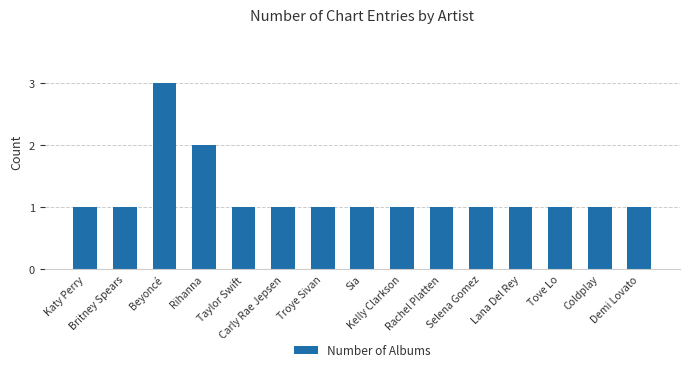

What is the difference between the maximum and second lowest values?

2